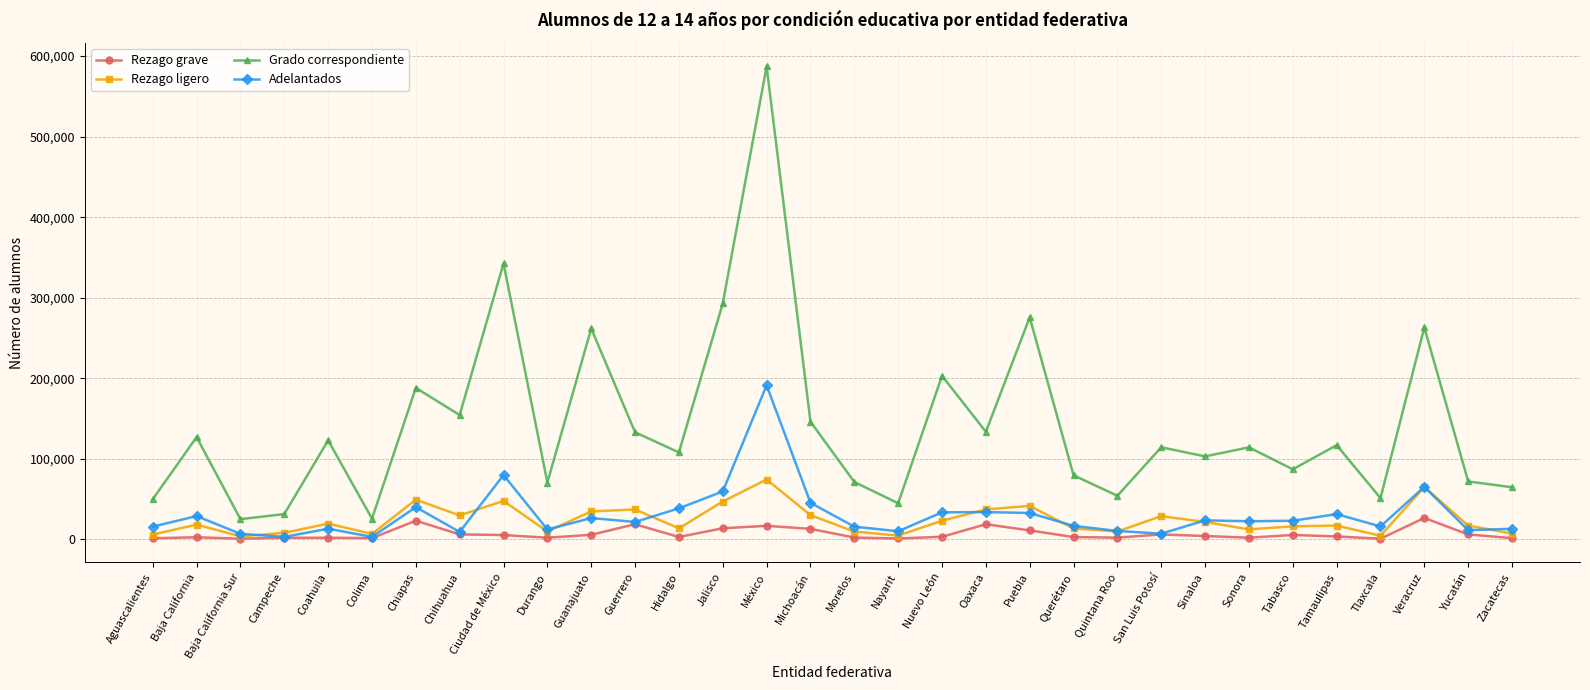

What is the greatest value displayed?

587268